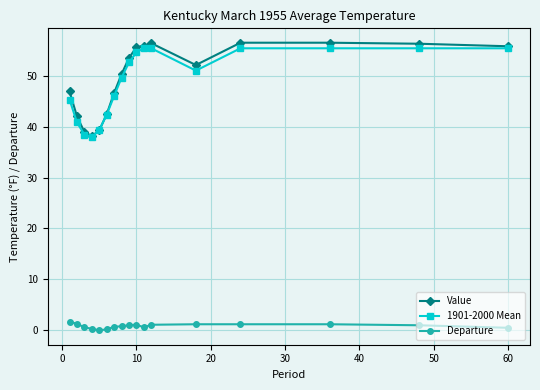

Which series has the largest total across all categories?

Value